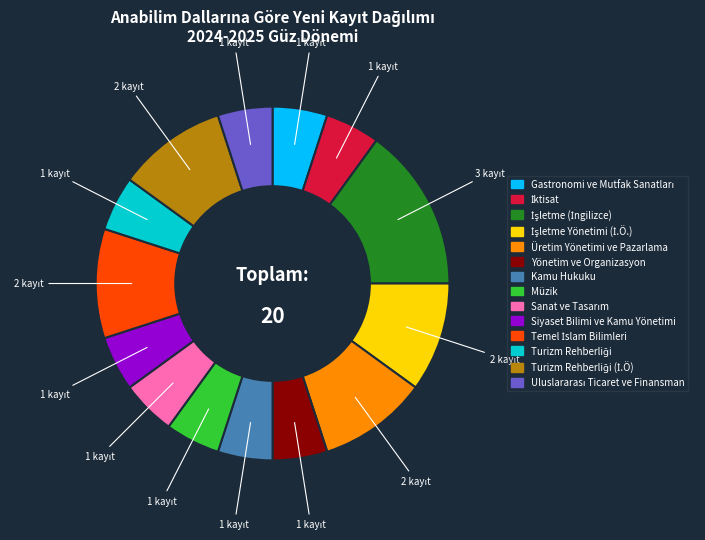

Is there any slice that represents more than half of the pie?

No